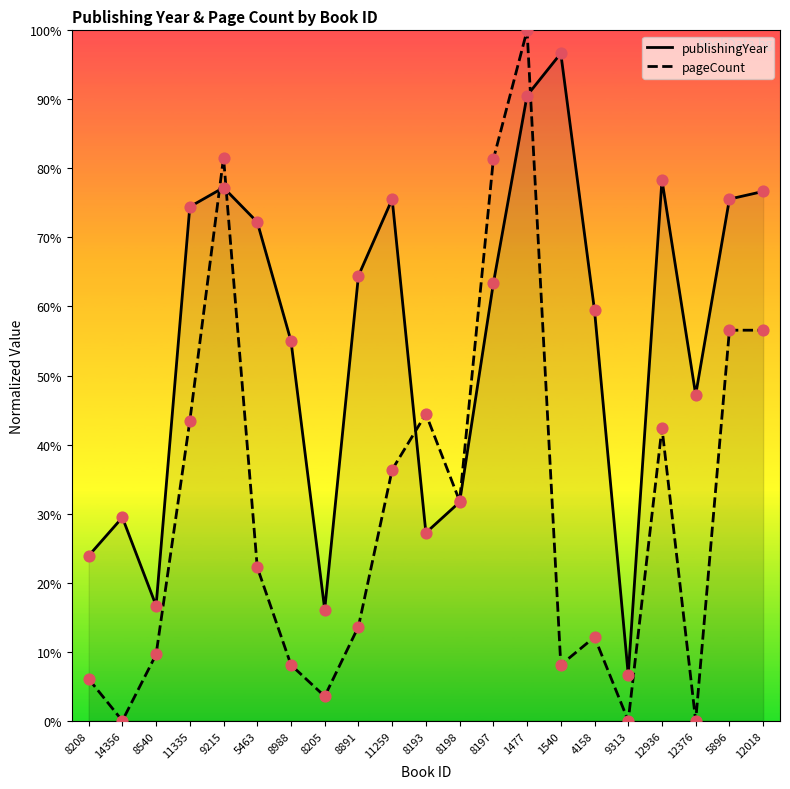

Which series reaches the maximum Y coordinate?

pageCount